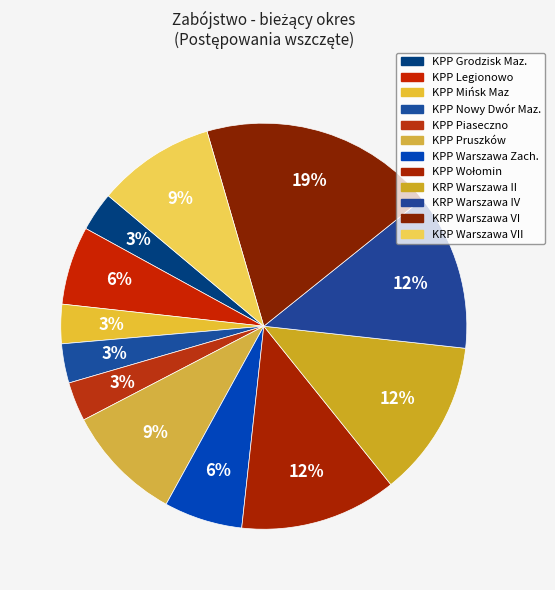

How many slices are in this pie chart?

12